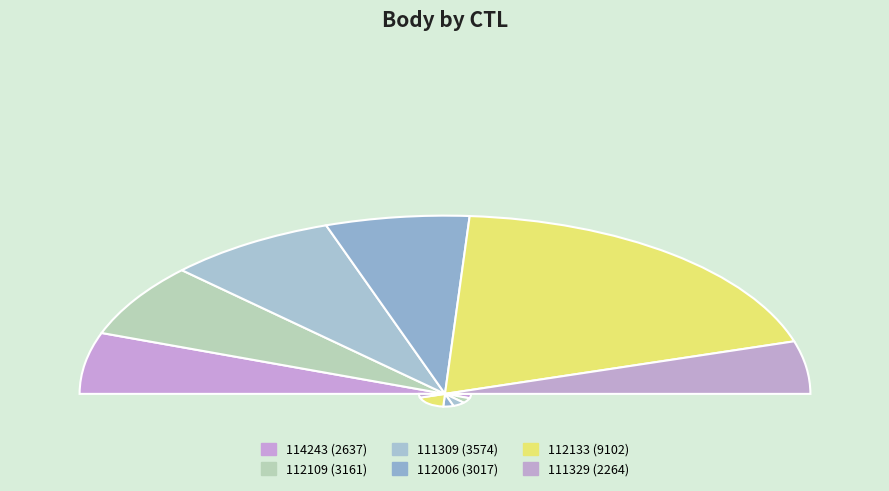

Approximately how many times larger is the value at 111329 compared to 111309?

0.6